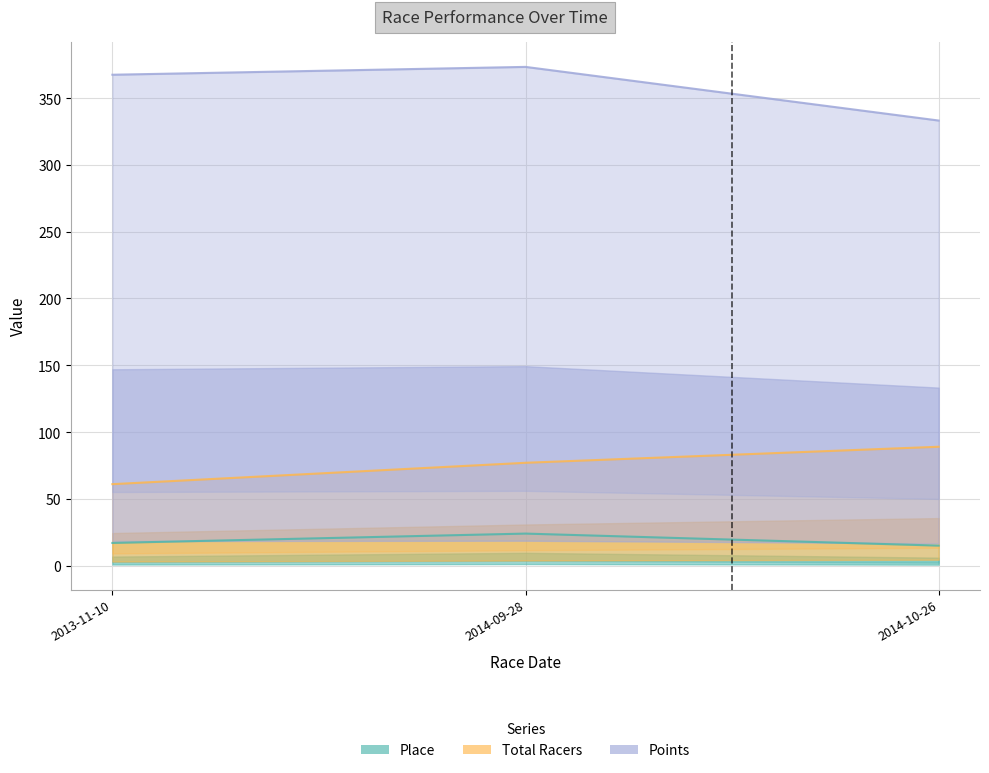

What is the label of the 3rd point from the right?

2013-11-10